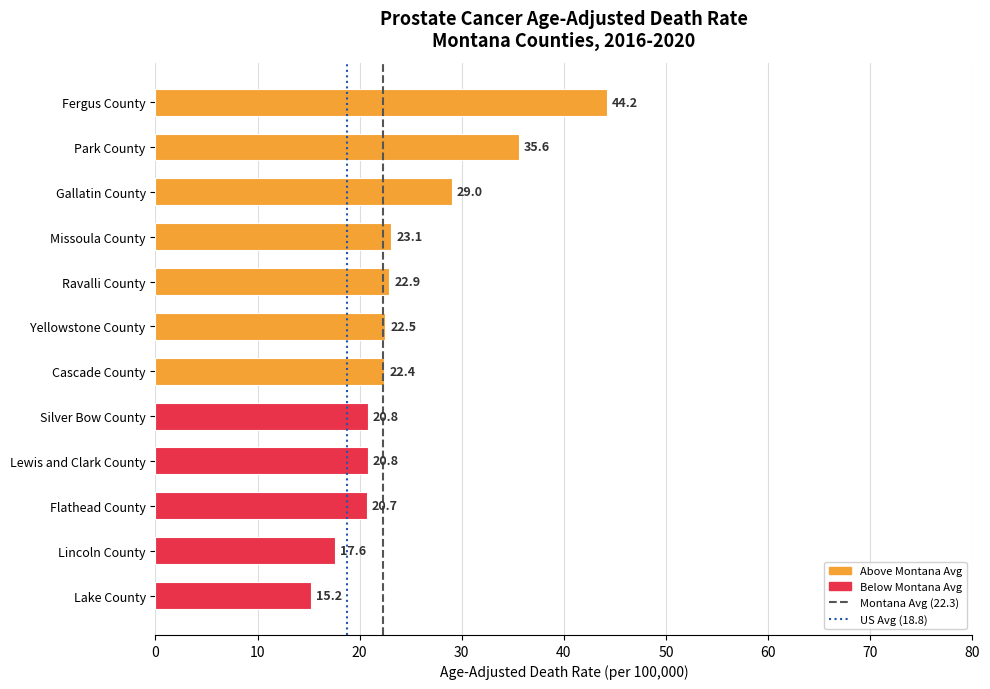

What is the value of the 12th bar from the top?

15.2